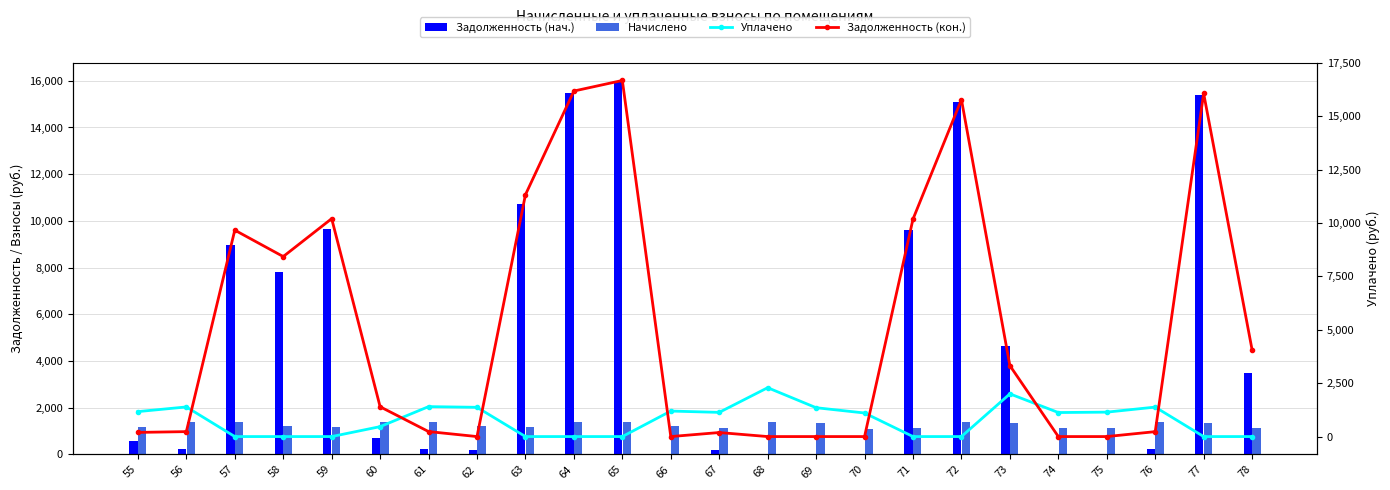

Between 58 and 76, which is larger?

58